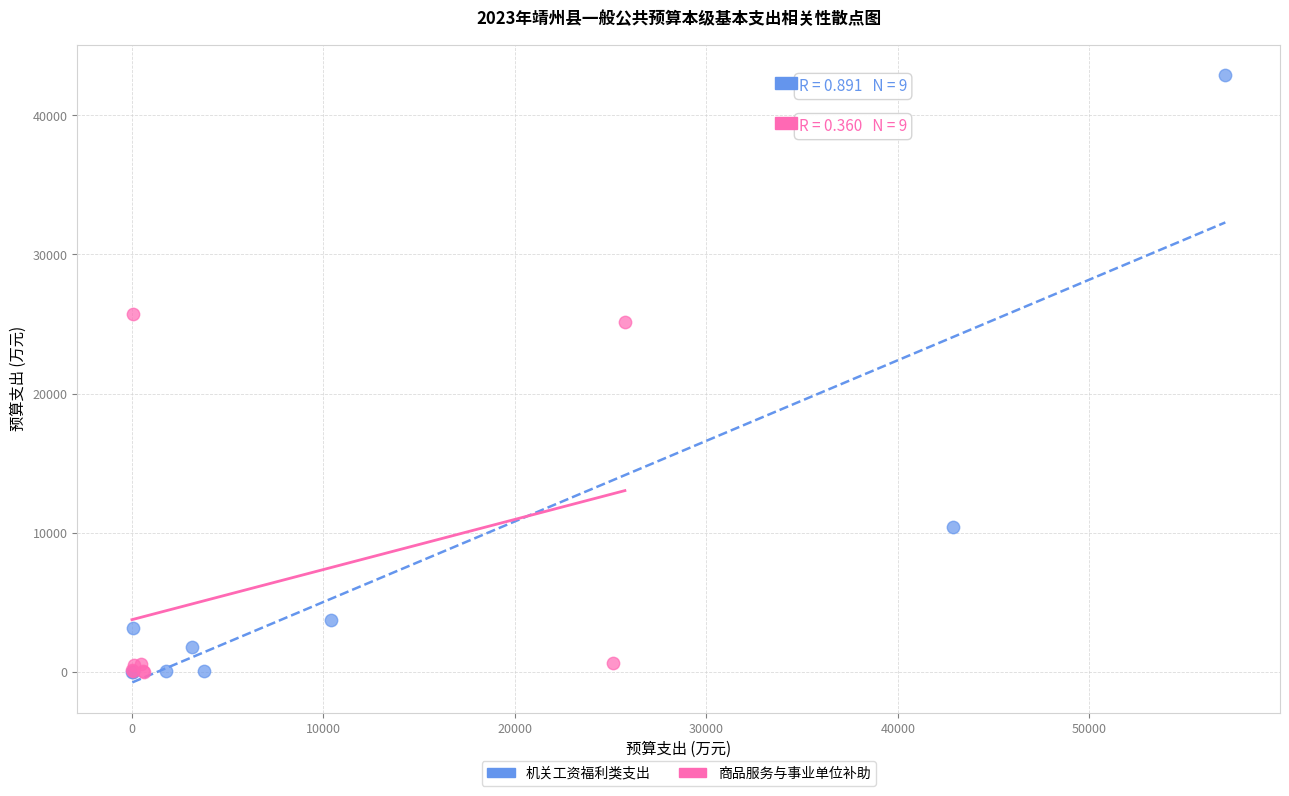

Which series has the largest Y range (max minus min)?

机关工资福利类支出